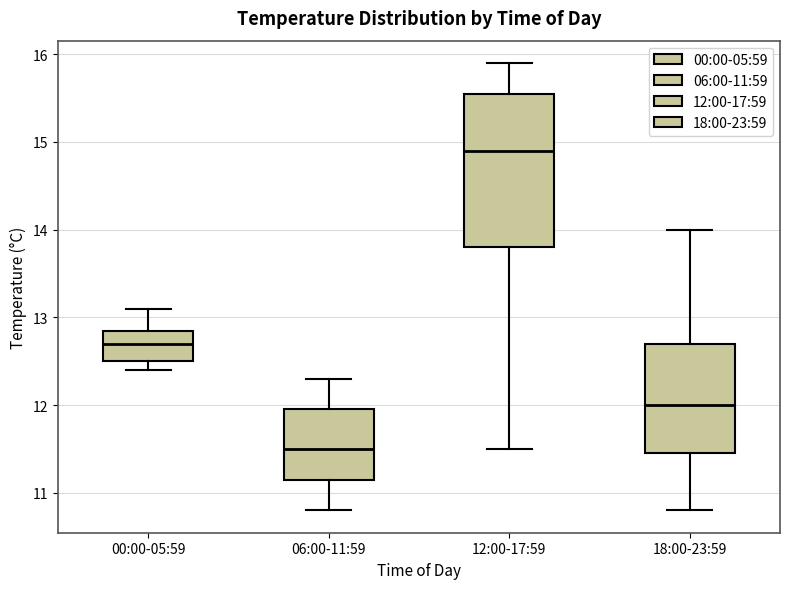

Comparing the boxes themselves (not the whiskers), which one is the tallest?

12:00-17:59